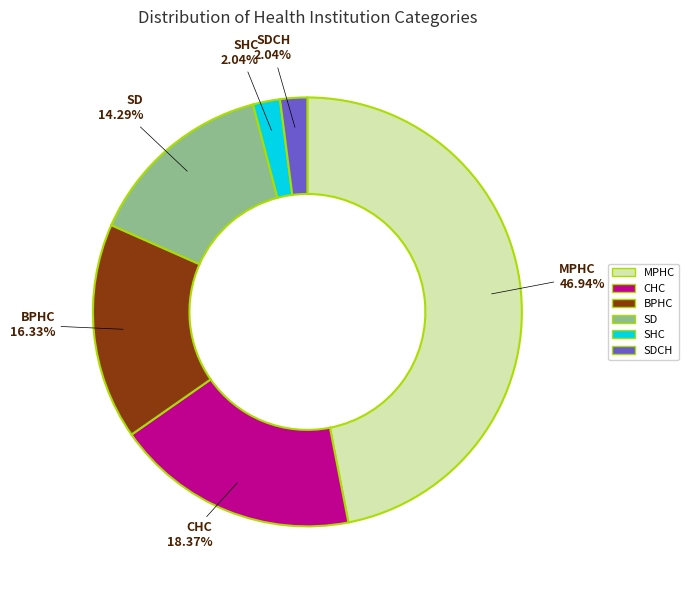

Is there any slice that represents more than half of the pie?

No